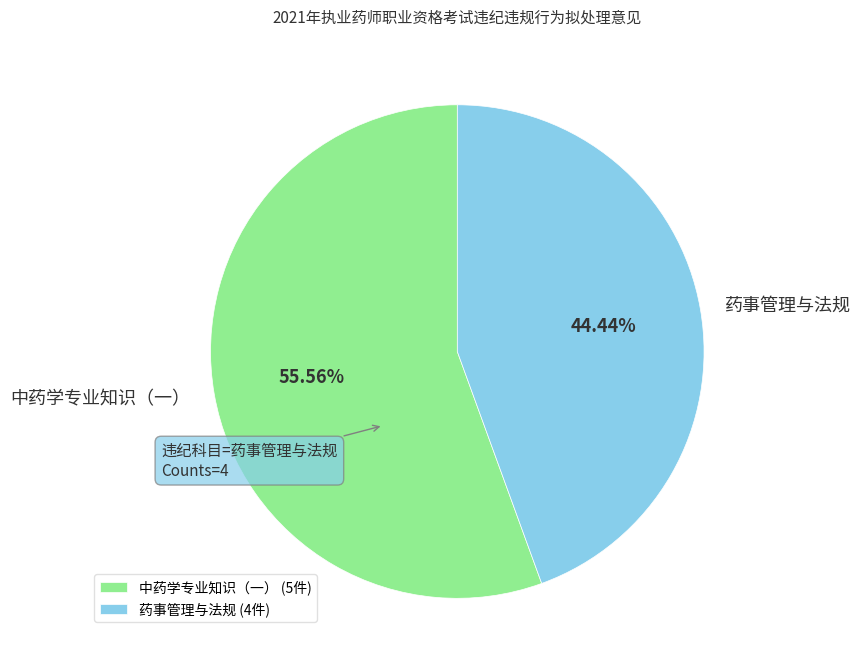

Rank the categories by value from lowest to highest.

药事管理与法规, 中药学专业知识（一）